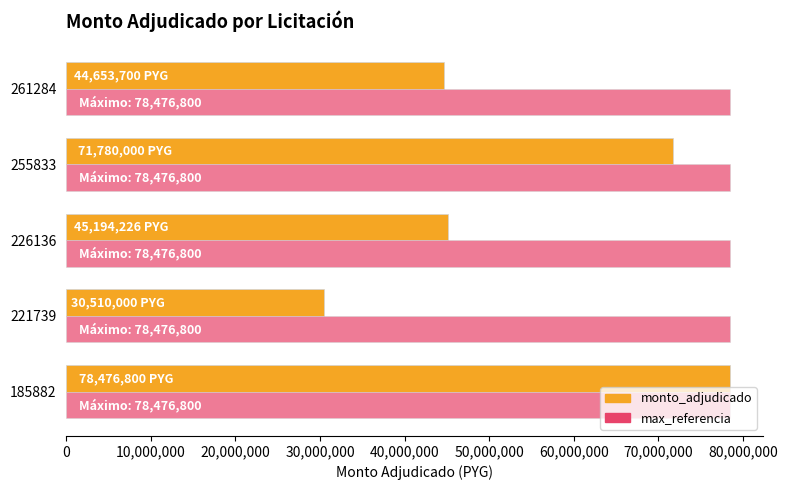

List the series in order of their overall mean, lowest first.

monto_adjudicado, max_referencia